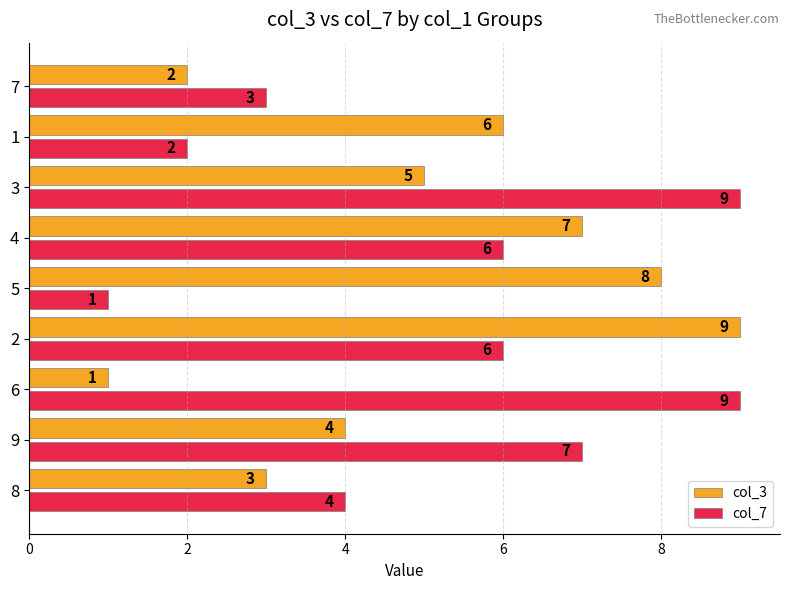

What is the spread (max minus min) of values at 1?

4